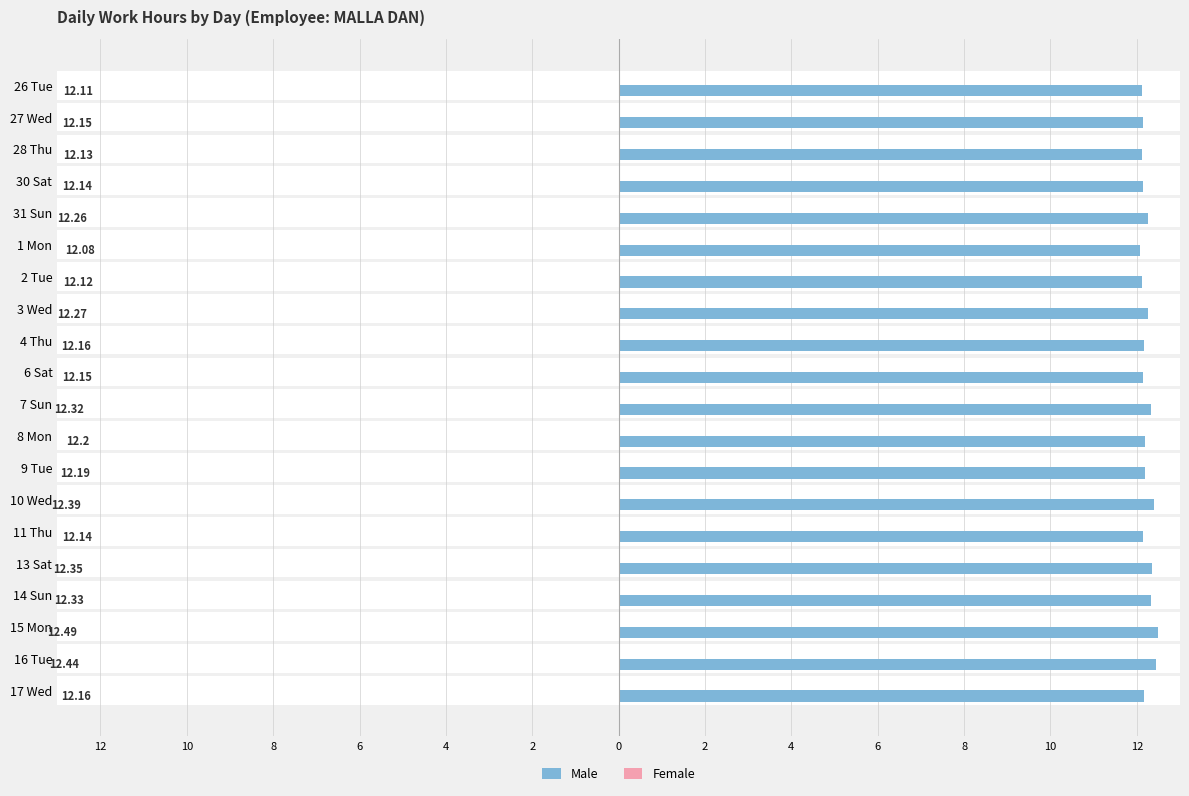

How many data points does each series have?

20